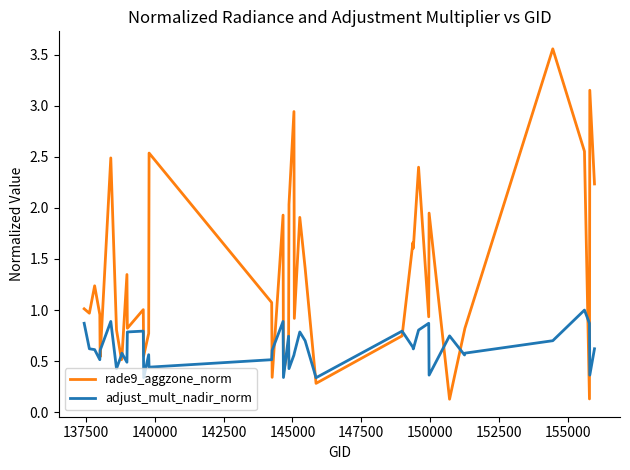

List the series in order of their overall mean, lowest first.

adjust_mult_nadir_norm, rade9_aggzone_norm